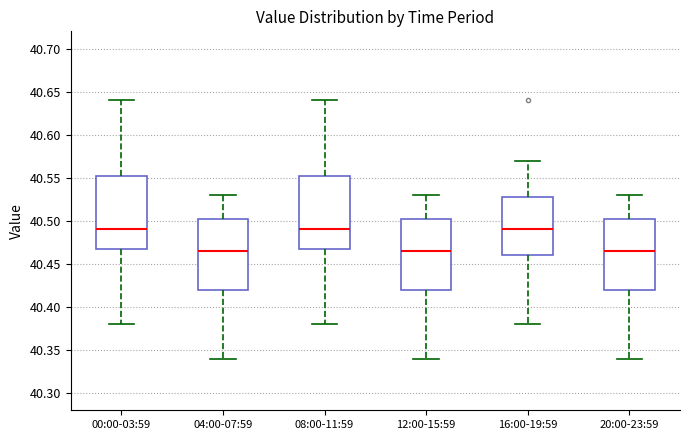

Where is the upper edge of the box for 08:00-11:59 on the y-axis? The values are not printed on the chart, so give them approximately, as read against the axis.

40.555